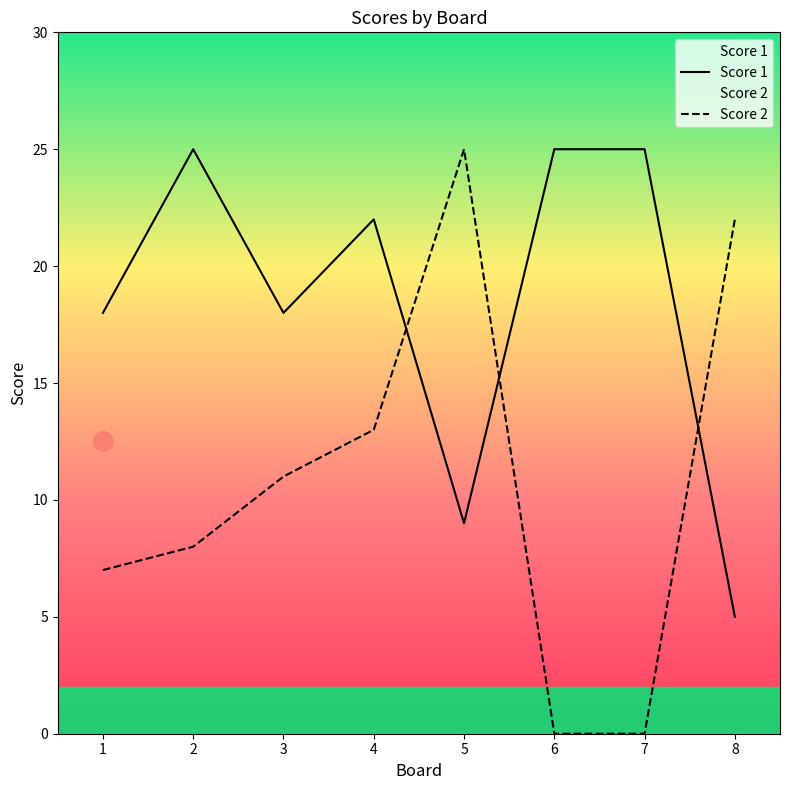

At which category is the sum across all series the highest?

4